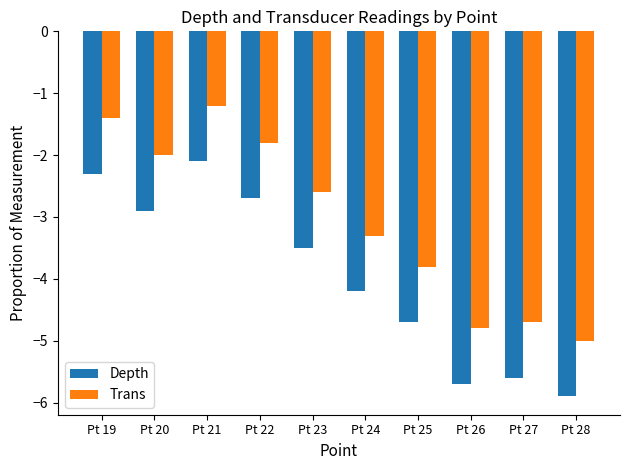

What is the value of the Depth bar at the 3rd from the left?

-2.1